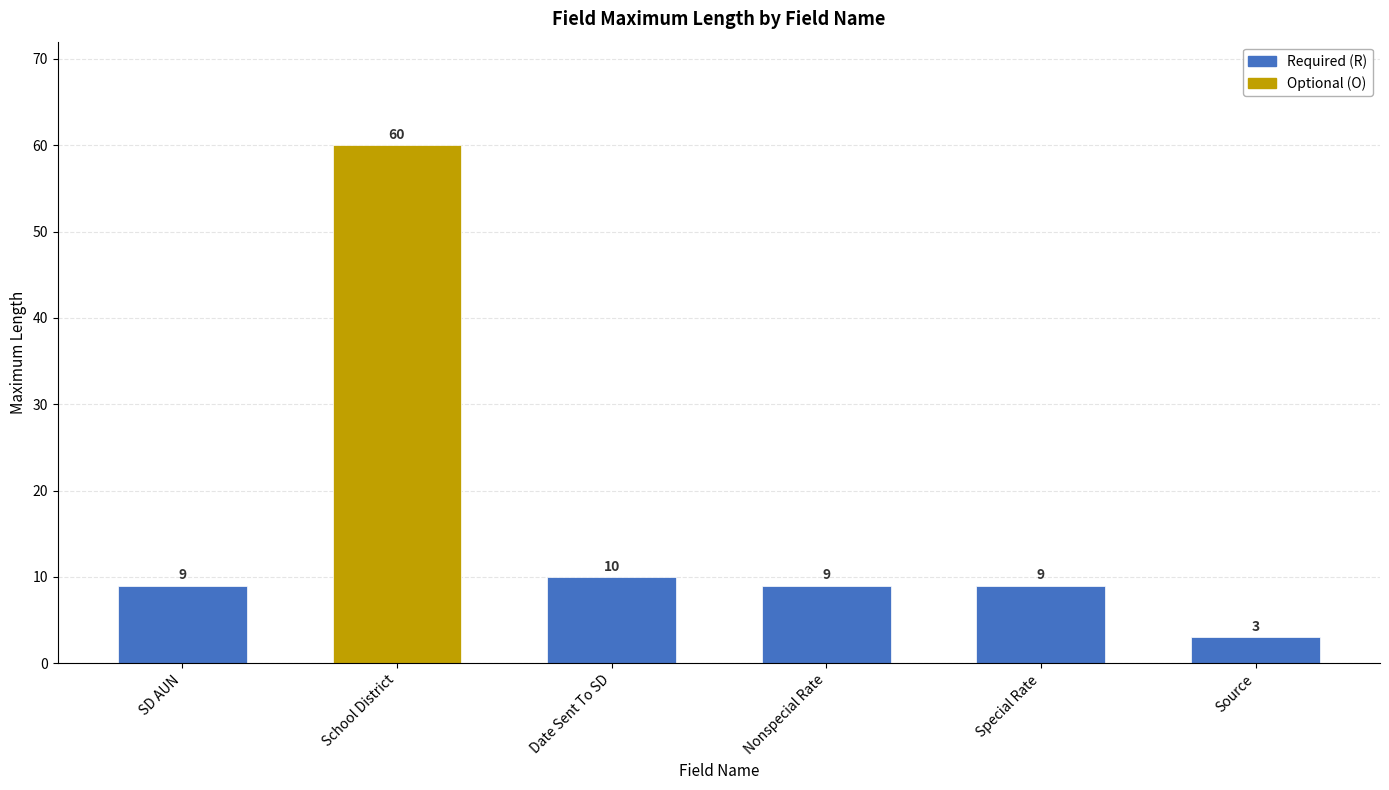

Is it true that the value at Nonspecial Rate is 9?

True